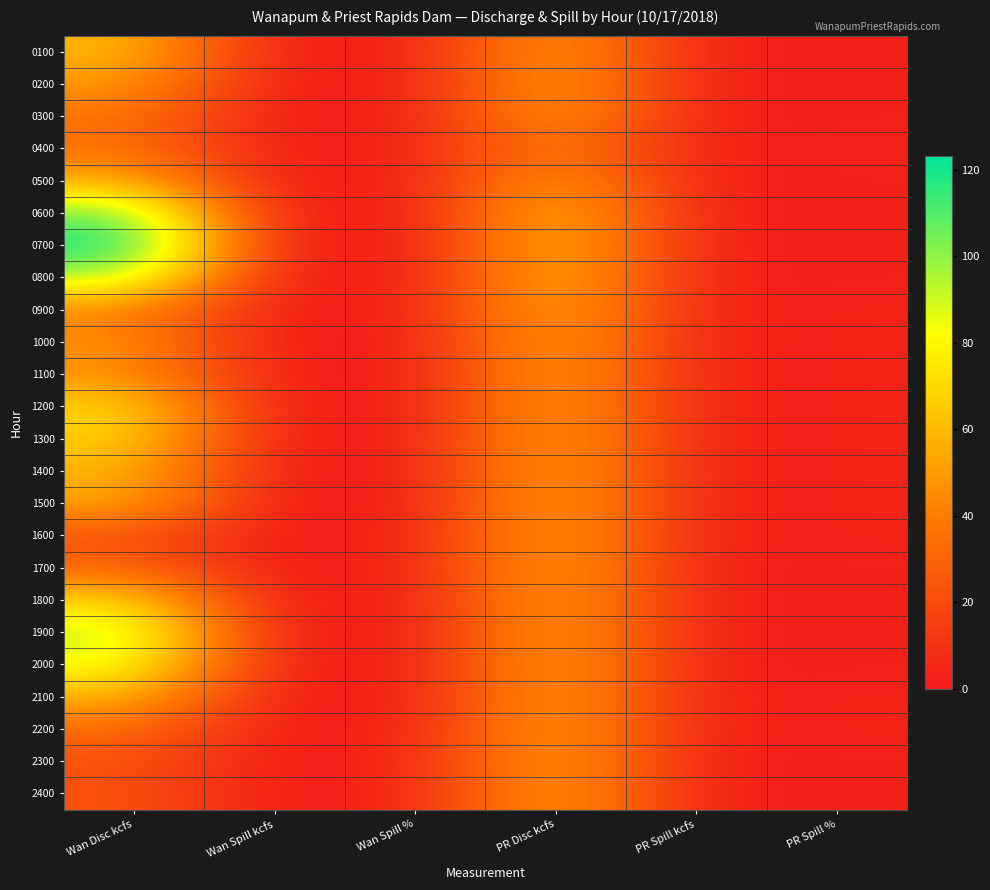

At which category is the sum across all series the highest?

Wan Disc kcfs